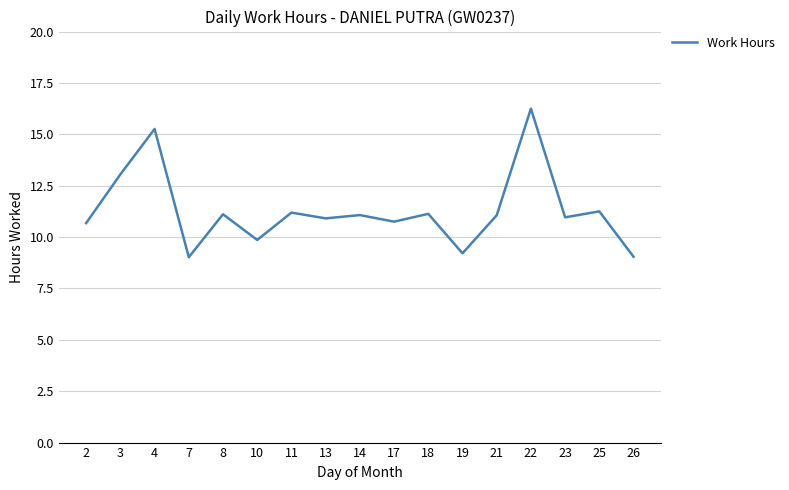

At which category does the data reach its first local peak?

4